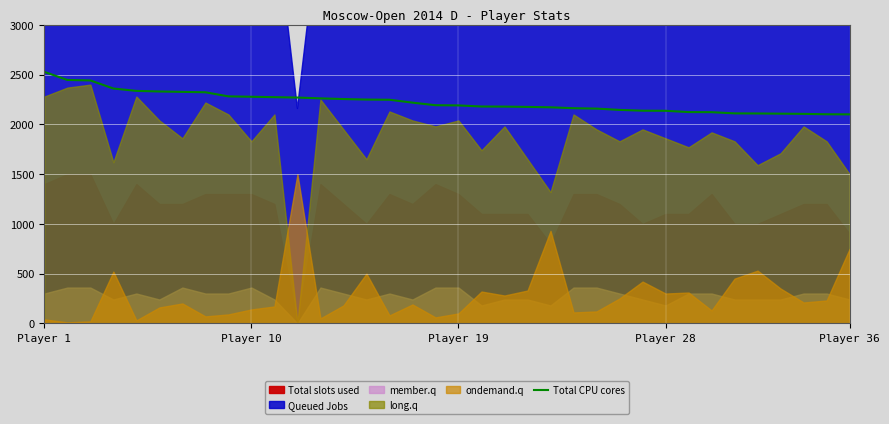

At which label is the value closest to 2314?

7